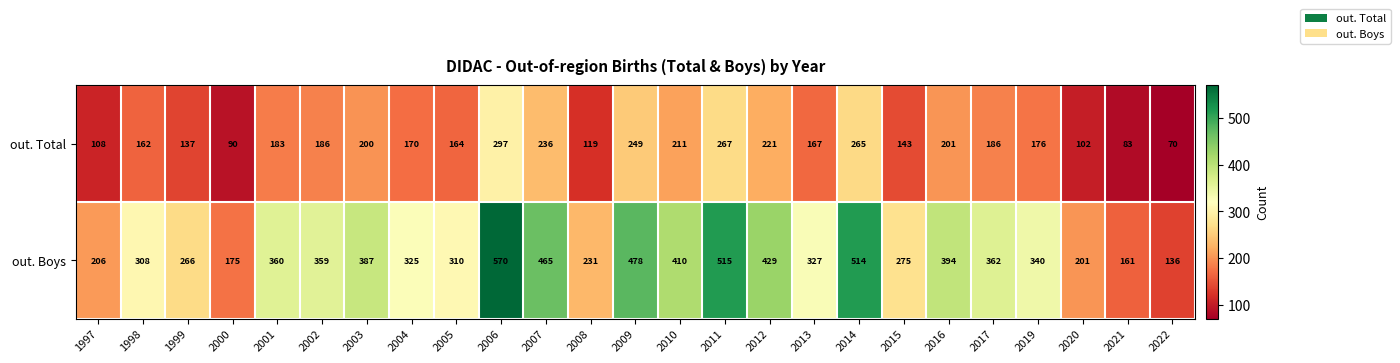

At which category does the chart reach its minimum across all series?

2022